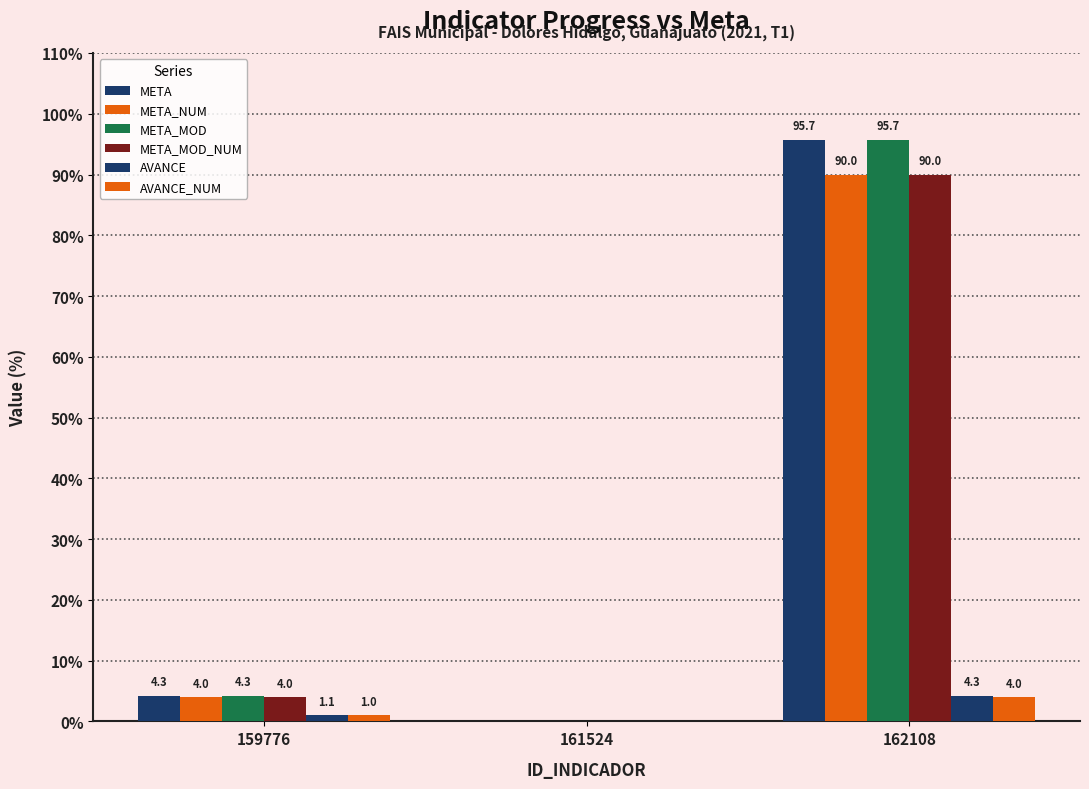

What is the maximum value shown in the chart?

95.7